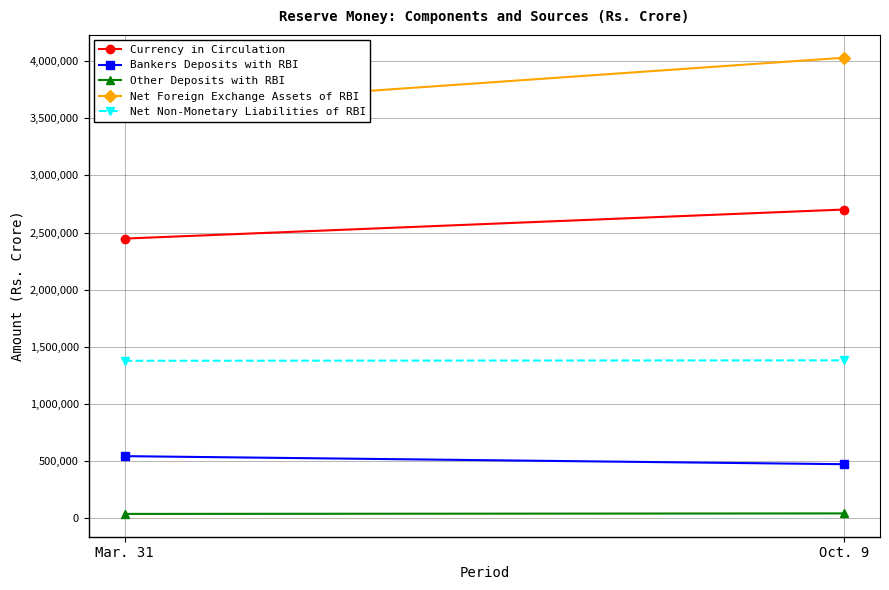

What are all the series names shown in the legend?

Currency in Circulation, Bankers Deposits with RBI, Other Deposits with RBI, Net Foreign Exchange Assets of RBI, Net Non-Monetary Liabilities of RBI